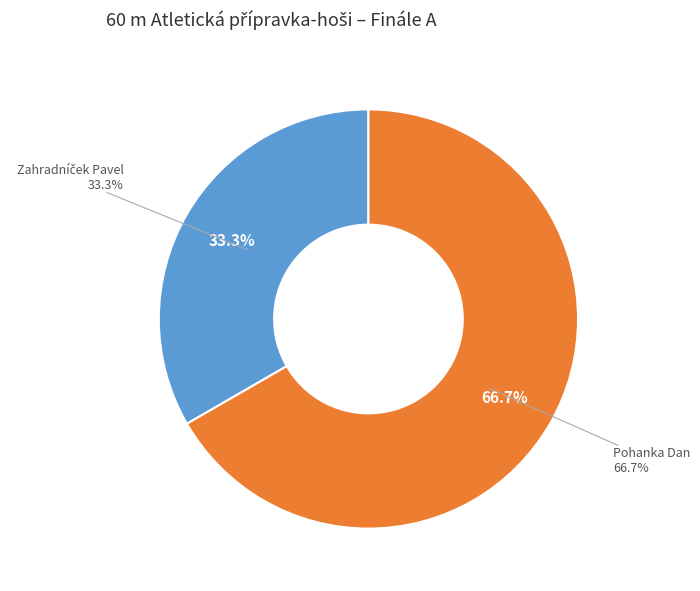

Does Zahradníček Pavel account for over 50% of the chart?

No